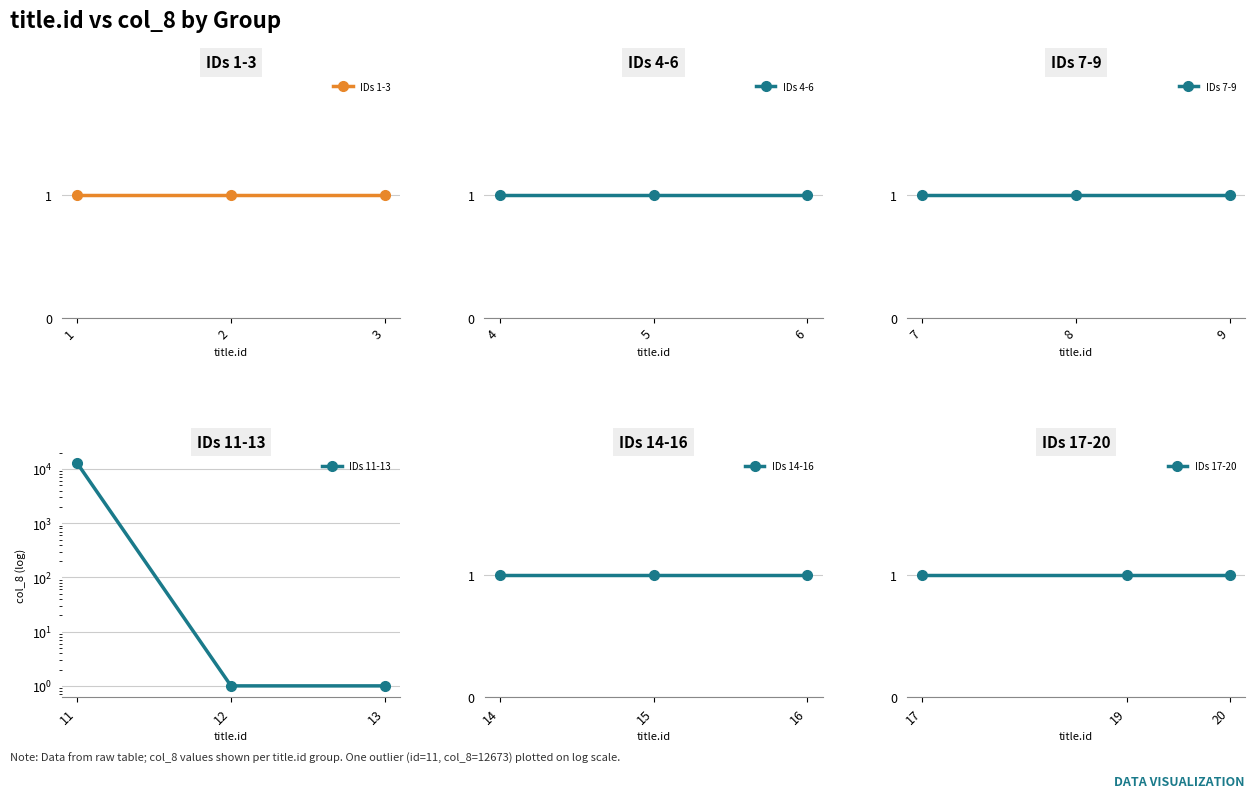

What is the maximum value for IDs 4-6?

1